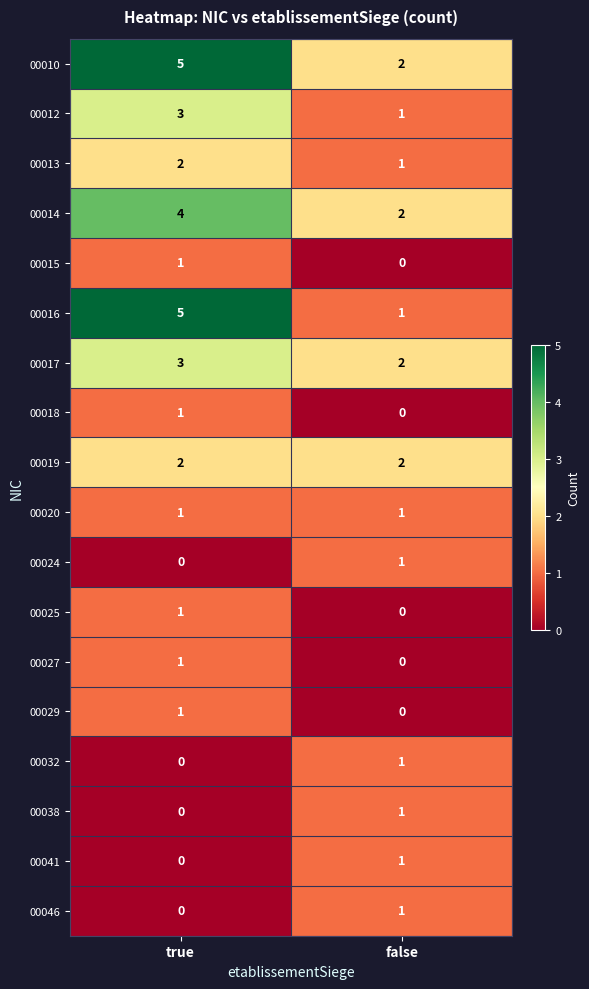

Which category has the lowest value in the 00010 series?

false